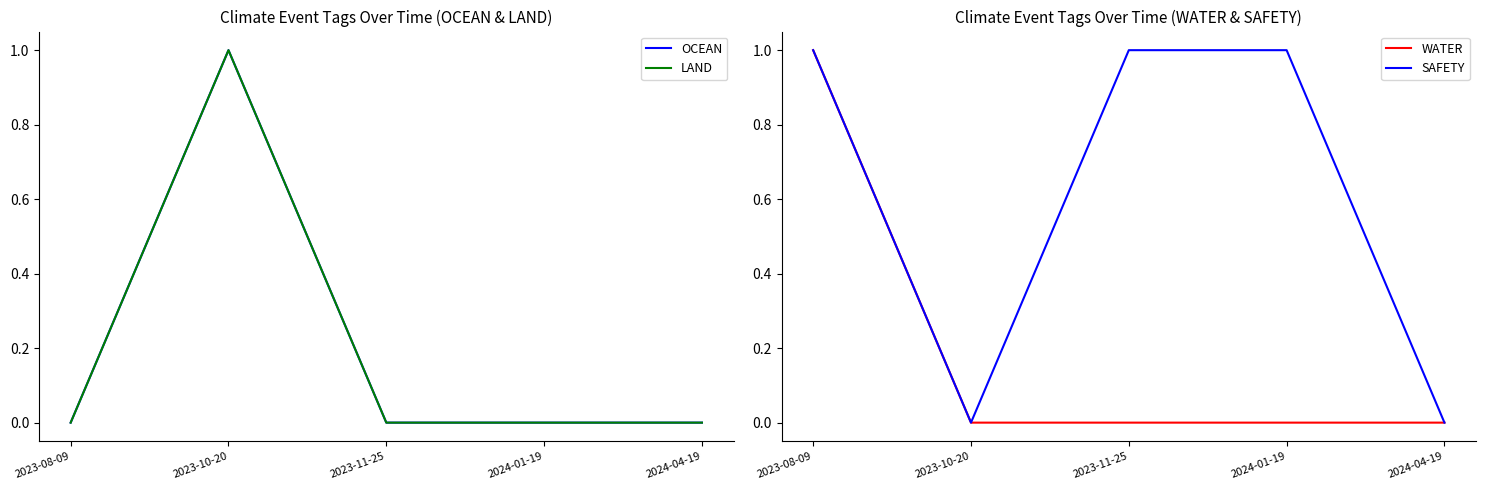

What is the sum of all WATER values?

1